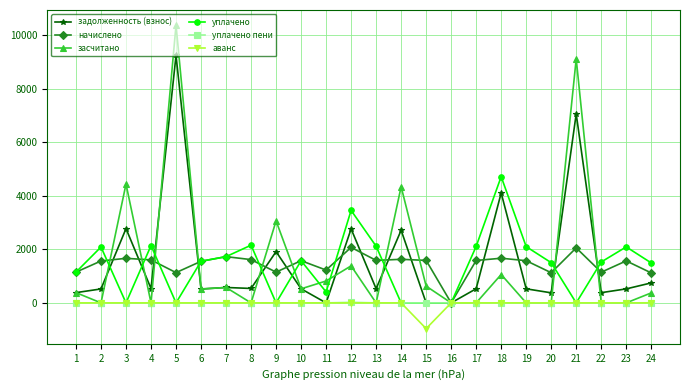

At which category is the sum across all series the highest?

5